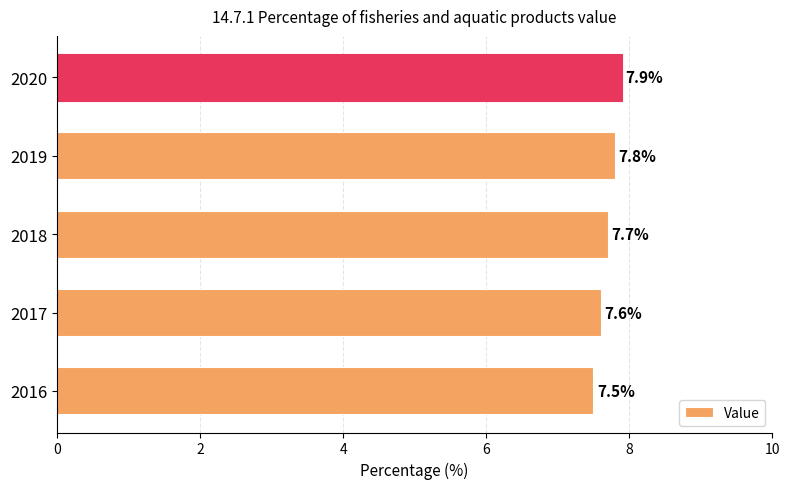

What is the maximum value shown in the chart?

7.9